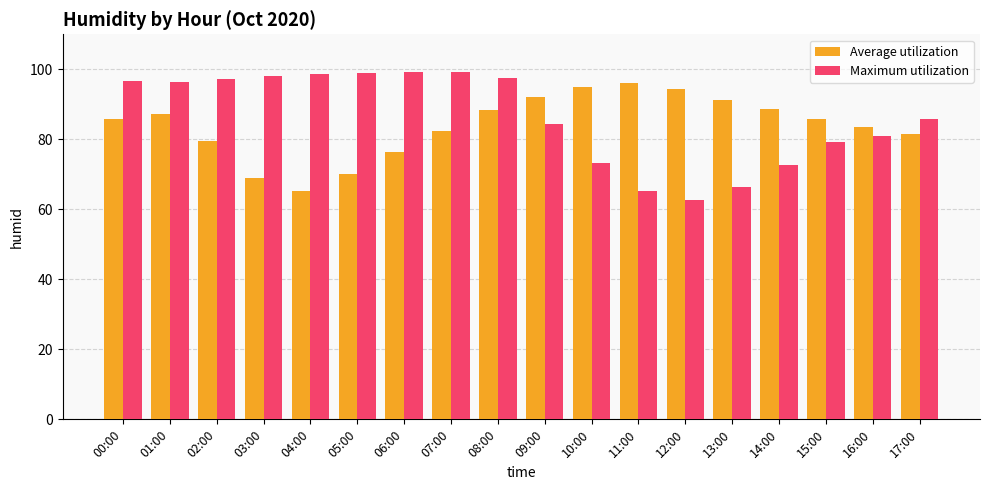

Which series has the largest range (max minus min)?

Maximum utilization